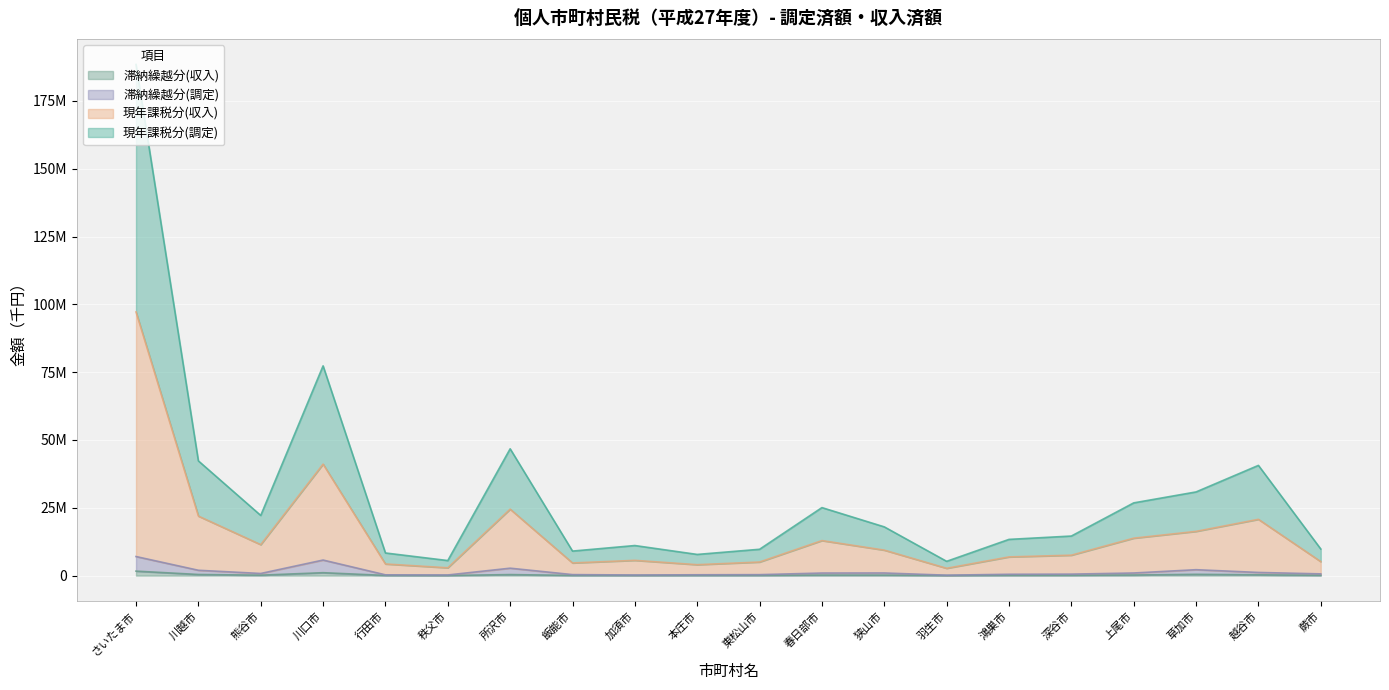

How many interior local valleys does the 滞納繰越分(調定) series have?

4